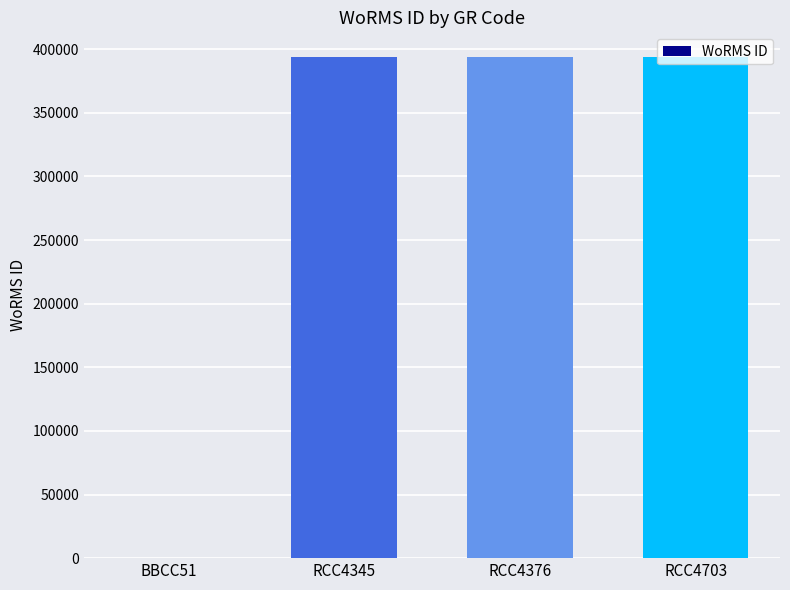

Which has a higher value, BBCC51 or RCC4376?

RCC4376